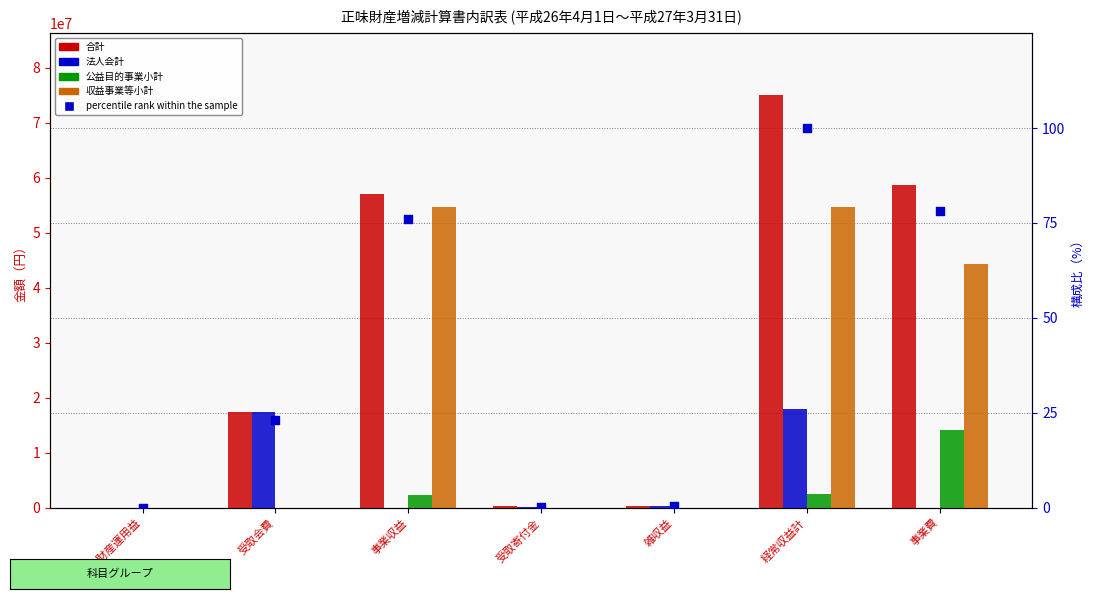

At which category is the sum across all series the highest?

経常収益計